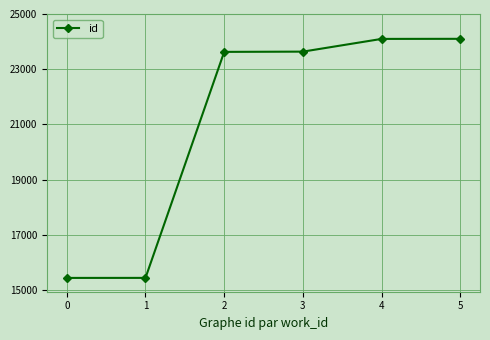

Does the chart have visible grid lines?

Yes